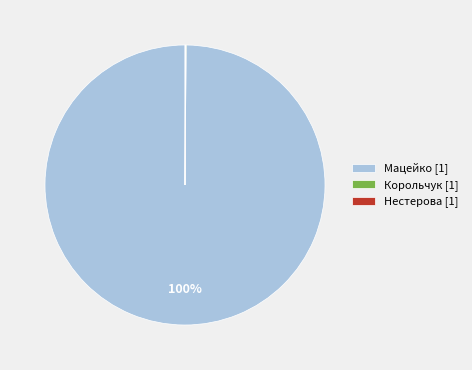

To the nearest percent, what is the difference between the largest and smallest slice percentages?

100%